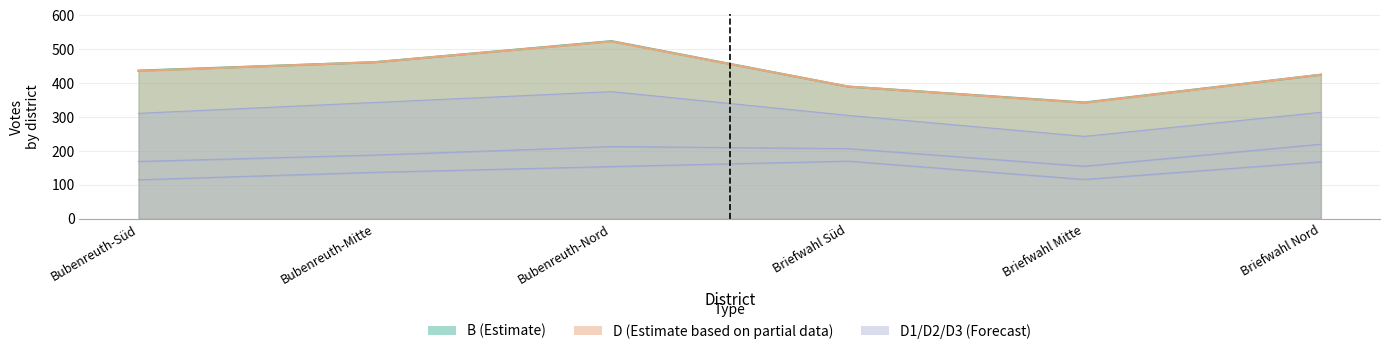

At which label does D first exceed 436?

Bubenreuth-Mitte